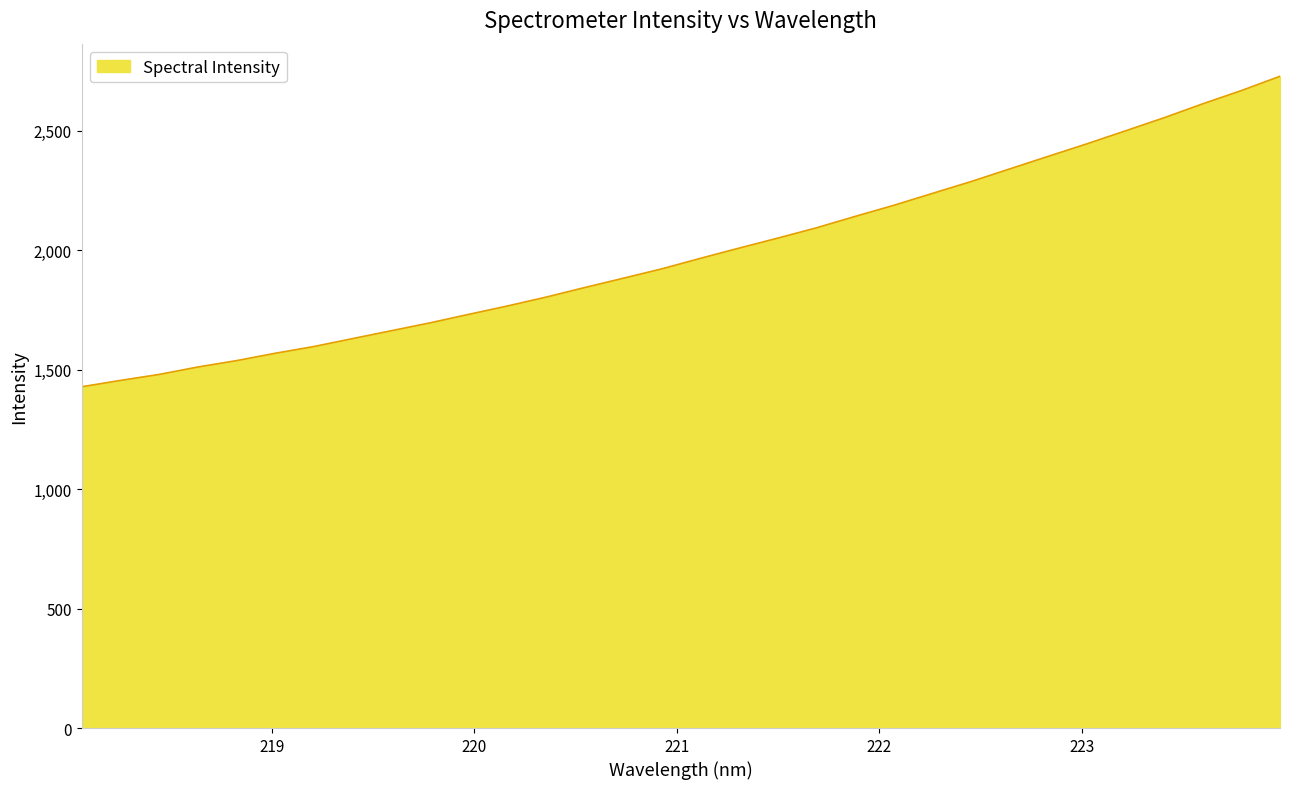

What is the maximum value shown in the chart?

2728.6